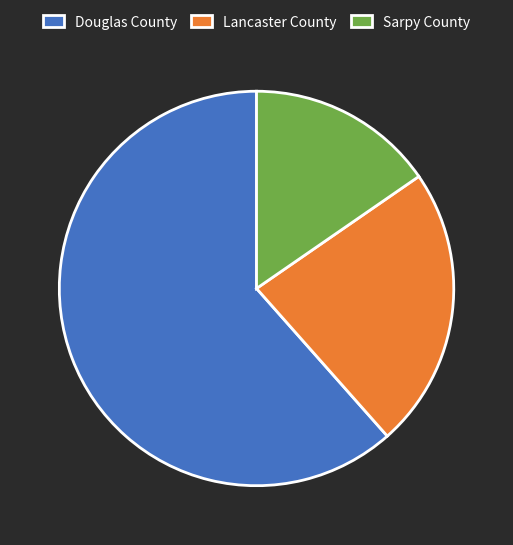

How many slices are in this pie chart?

3